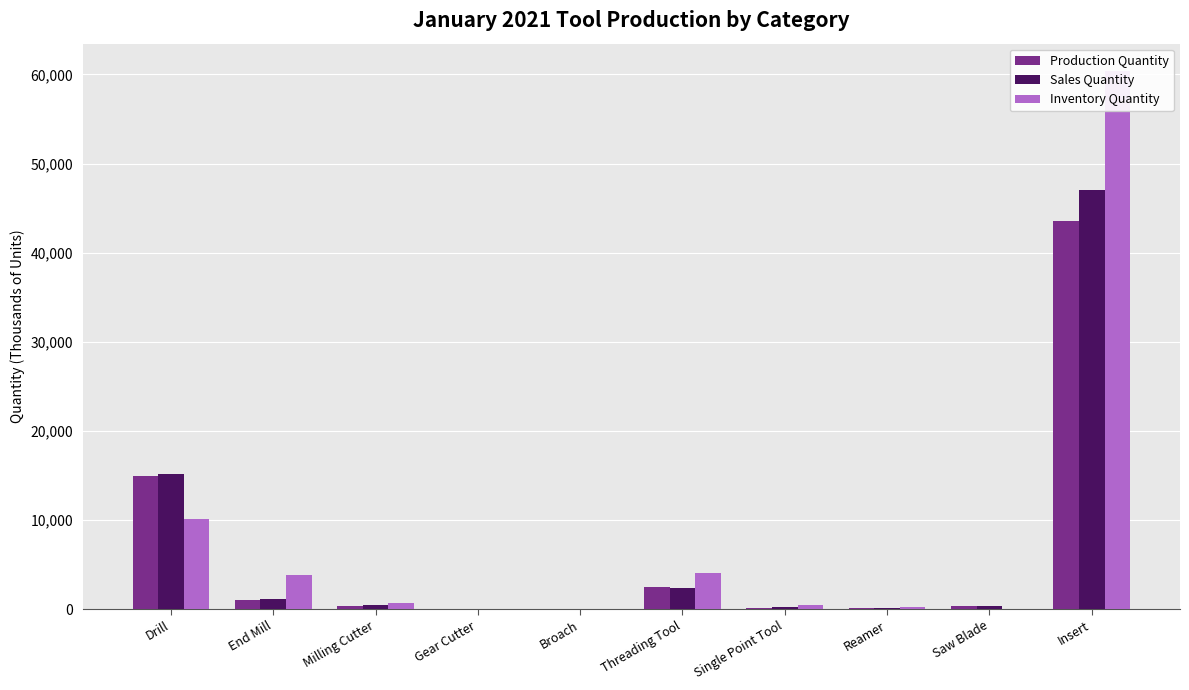

What is the spread (max minus min) of values at Milling Cutter?

340.2